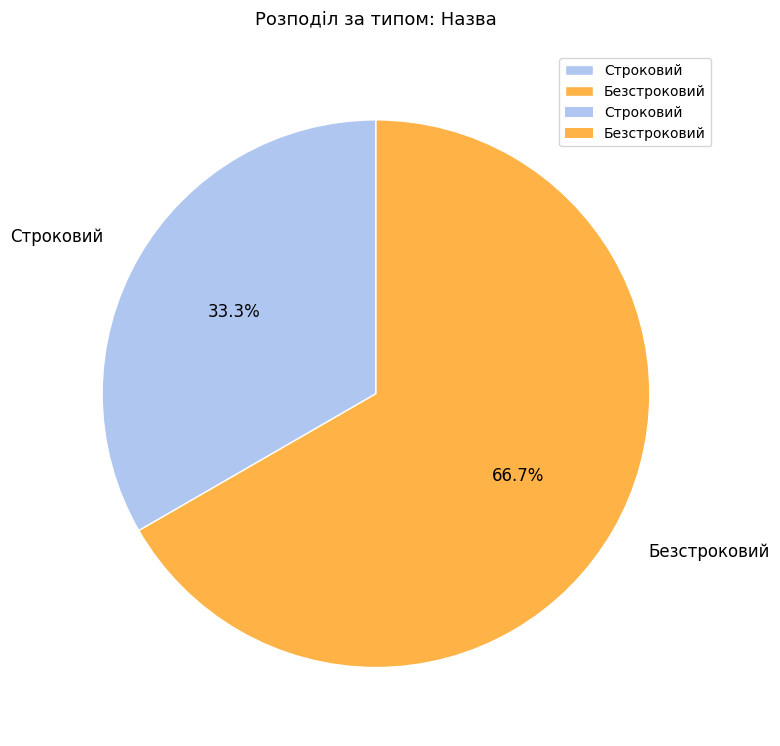

How many segments does this pie chart have?

2